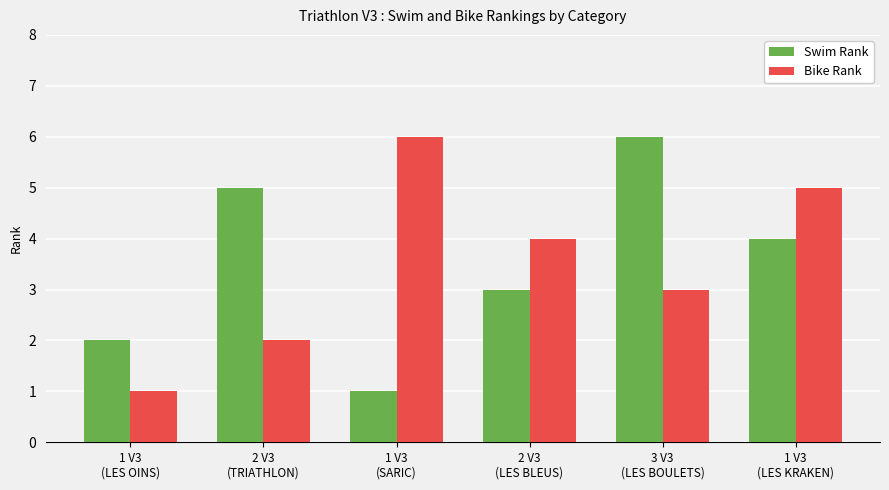

Rank the series at 1 V3
(SARIC) from highest to lowest value.

Bike Rank, Swim Rank